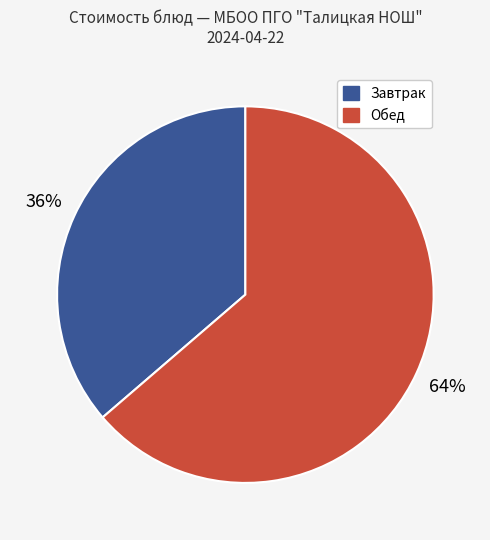

To the nearest percent, what is the average slice percentage?

50%